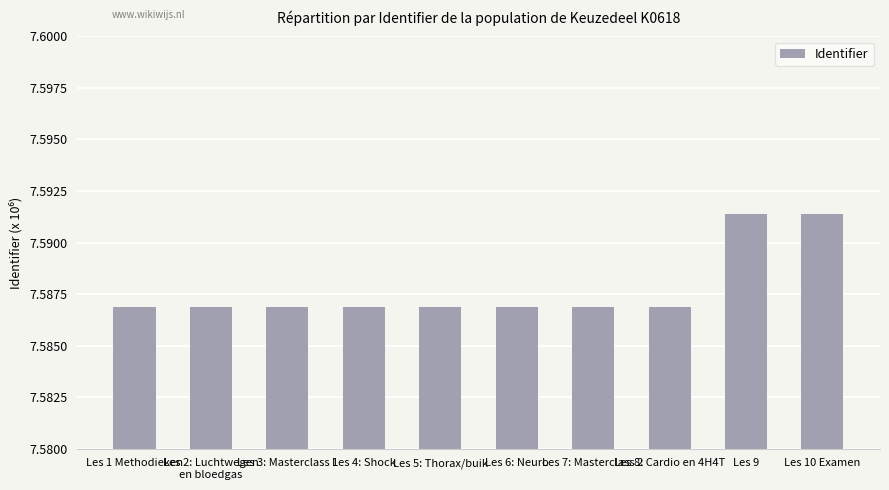

Reading left to right, list all the values displayed in this chart.

7586863	7586866	7586868	7586869	7586876	7586877	7586879	7586880	7591392	7591399